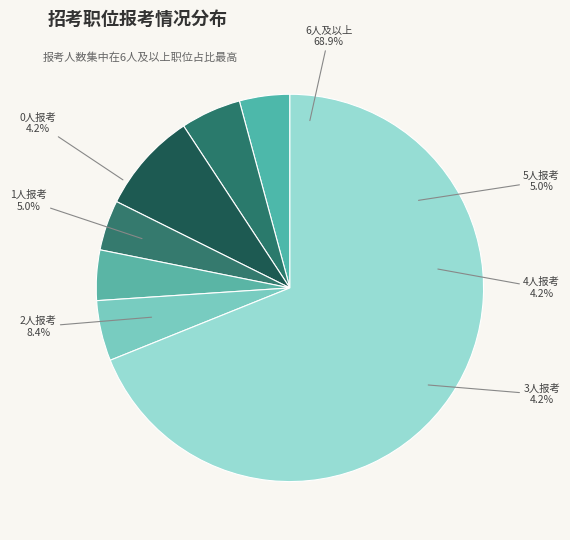

How many slices are in this pie chart?

7